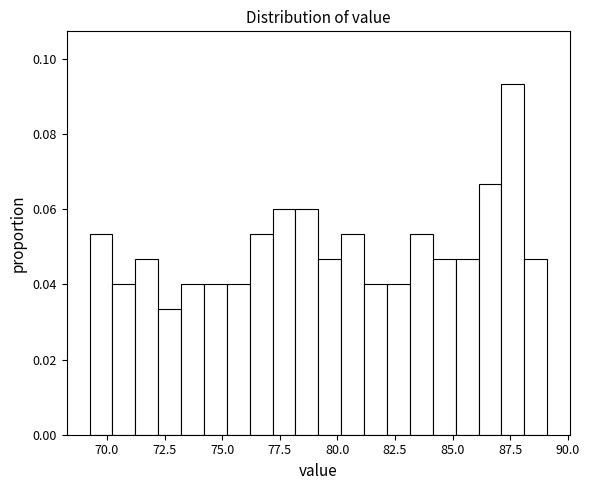

Read against the x-axis, roughly where is the centre of the tallest bar?

87.5